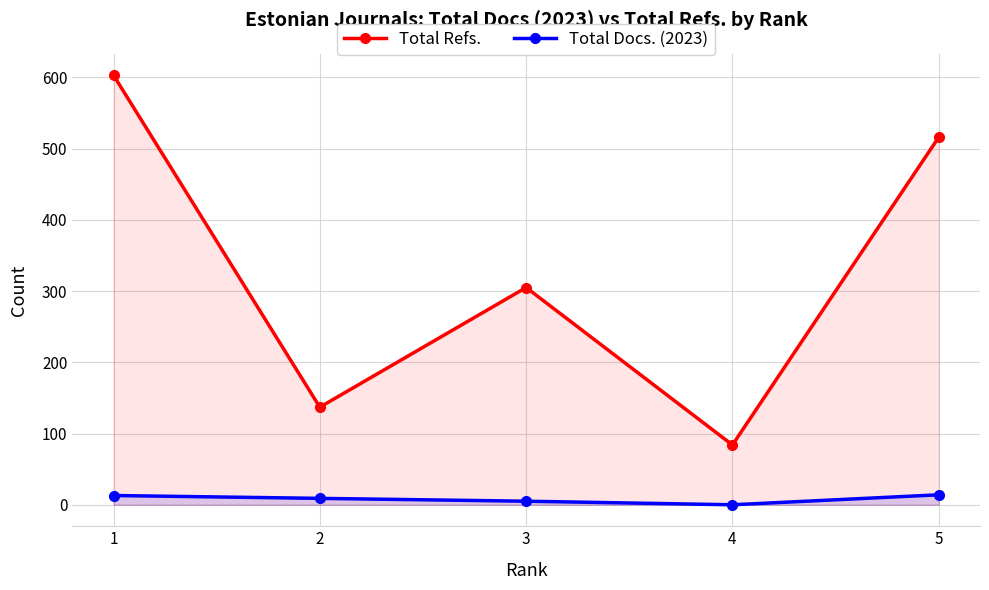

True or false: Total Refs. has a value of 46 at 2.

False